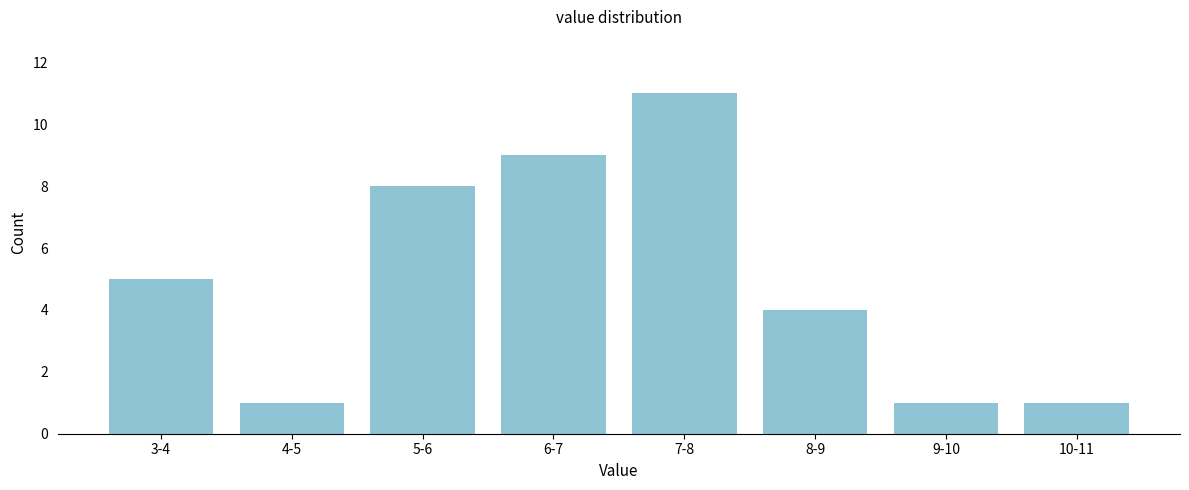

Reading right to left, what are all the values shown in this chart?

1	1	4	11	9	8	1	5